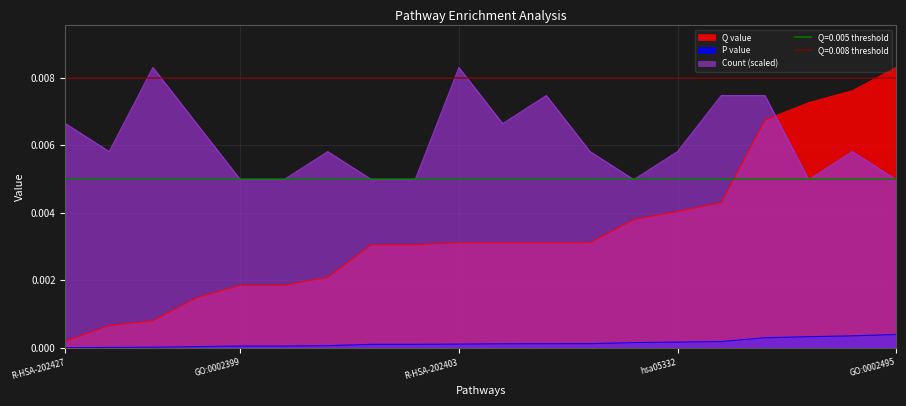

At which category does the chart reach its peak across all series?

GO:0002495